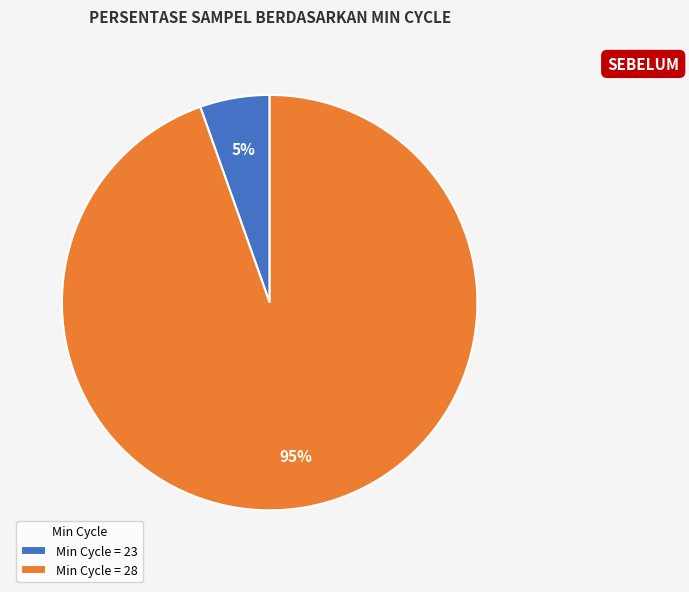

What is the largest slice in the pie chart?

Min Cycle = 28